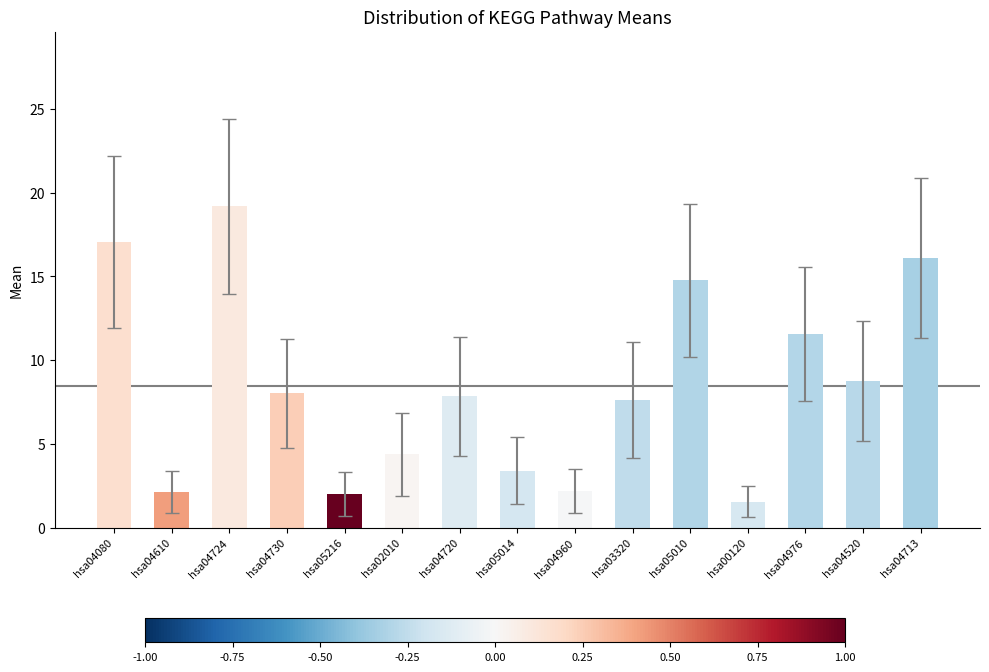

Does the chart contain any negative values?

No